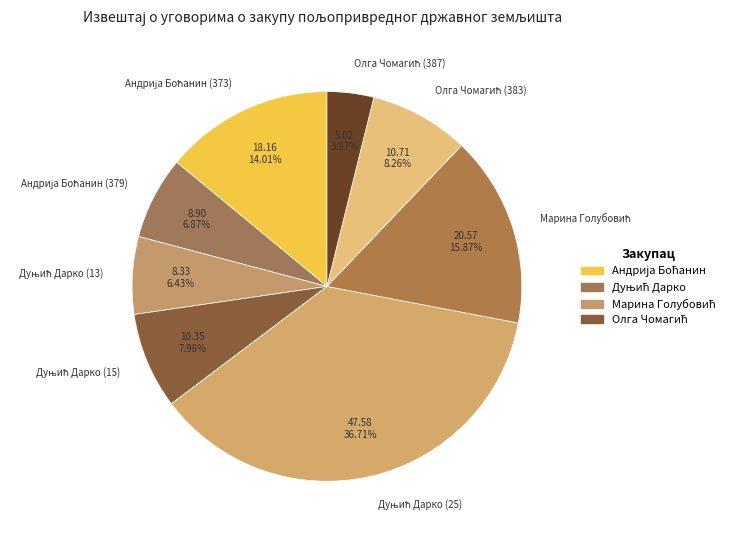

Does any single category account for the majority?

No